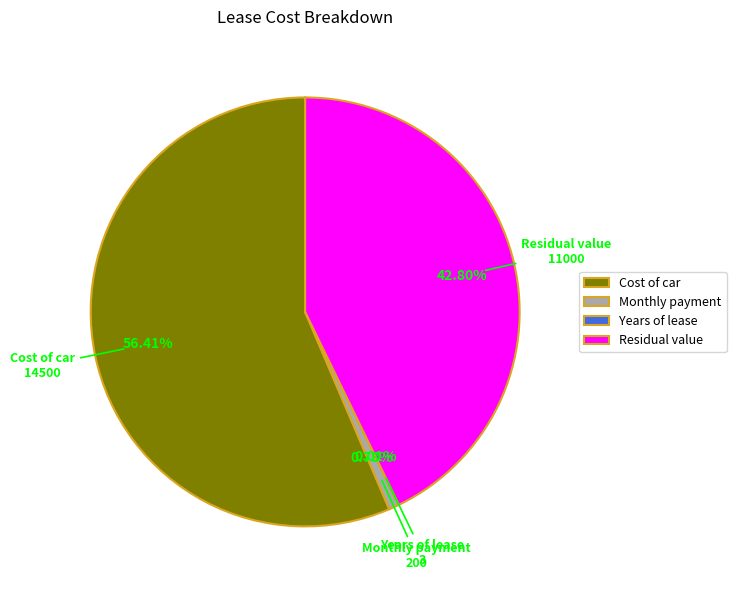

What is the ratio of the value at Cost of car to the value at Residual value?

1.3